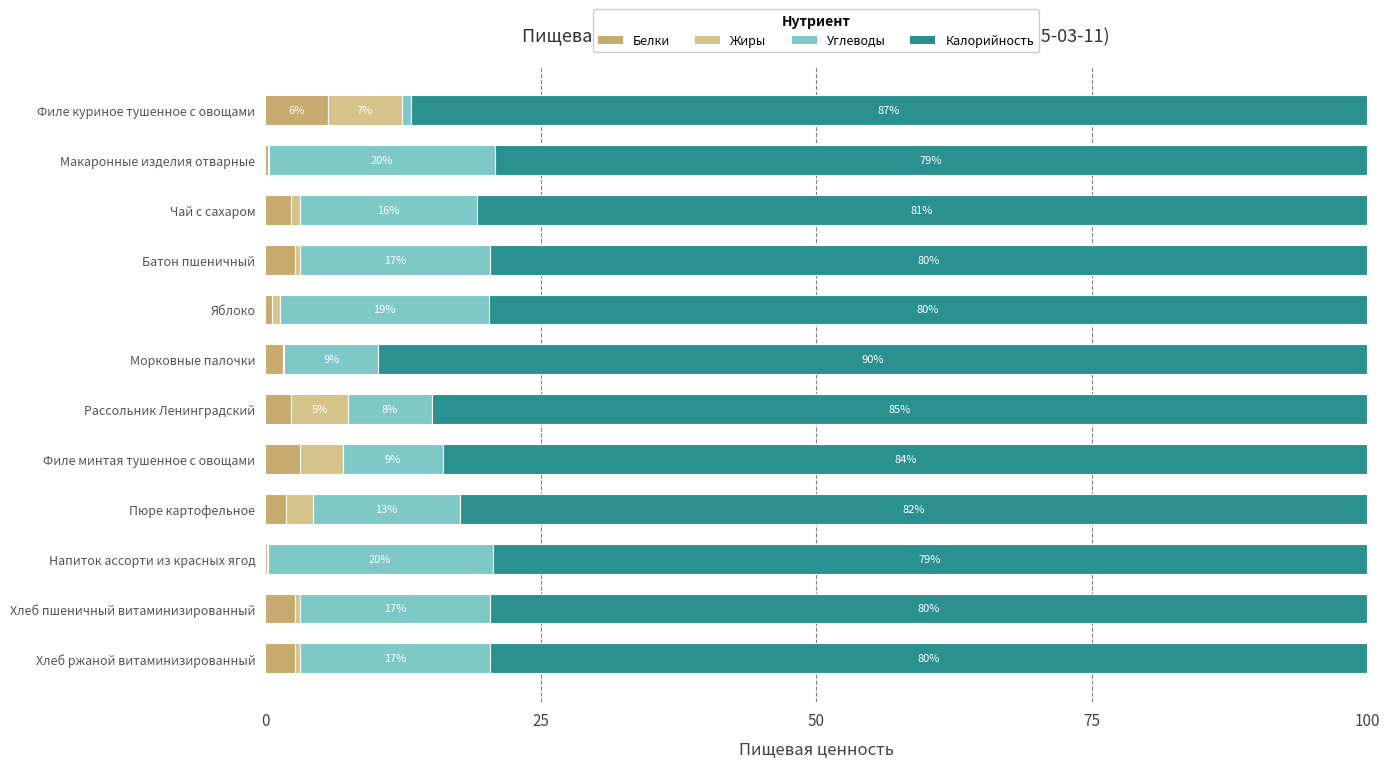

What is the total value across all series at Рассольник Ленинградский?

100.0